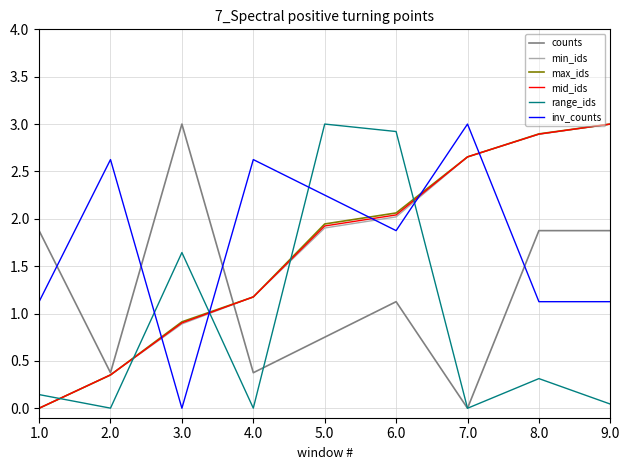

What is the total value across all series at 3.0?

7.3